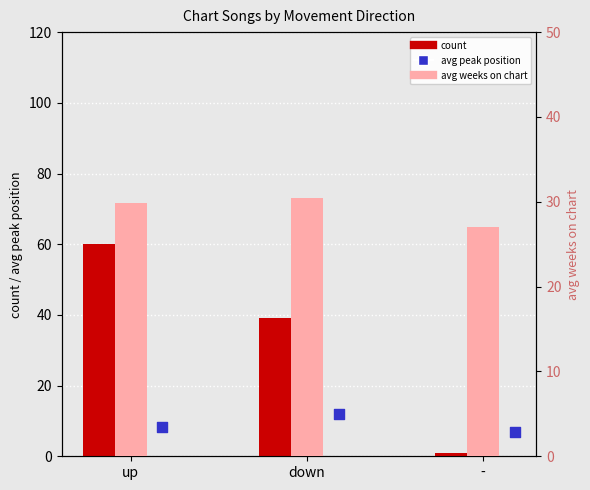

At which category is the sum across all series the highest?

up